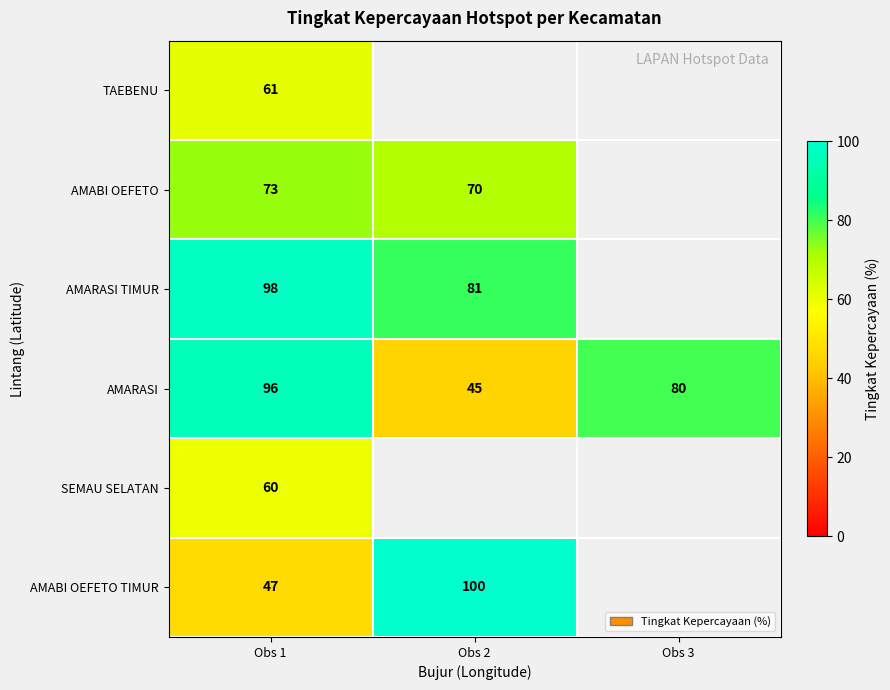

Between Obs 3 and Obs 2, which is larger?

Obs 2